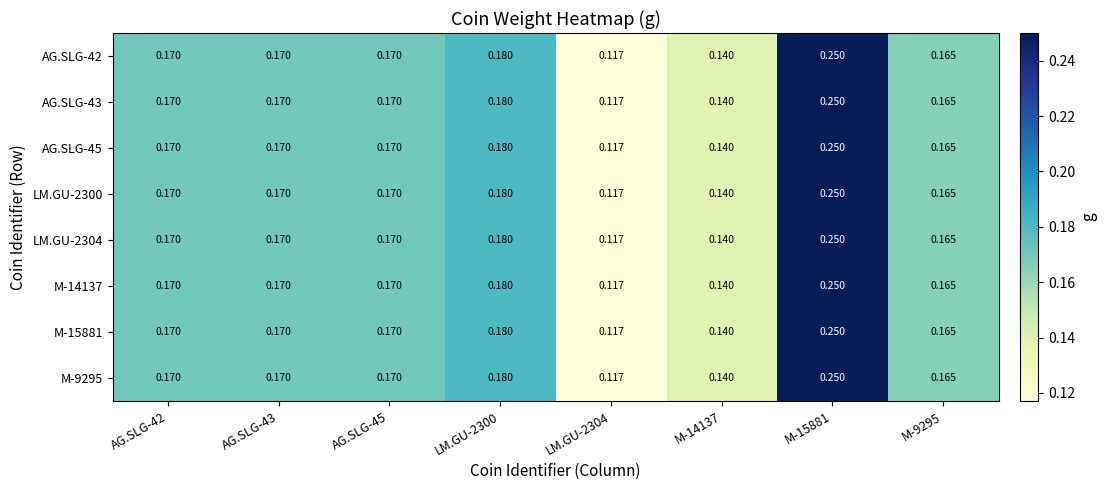

Is the value of AG.SLG-42 at LM.GU-2304 greater than the value of AG.SLG-45 at M-9295?

No